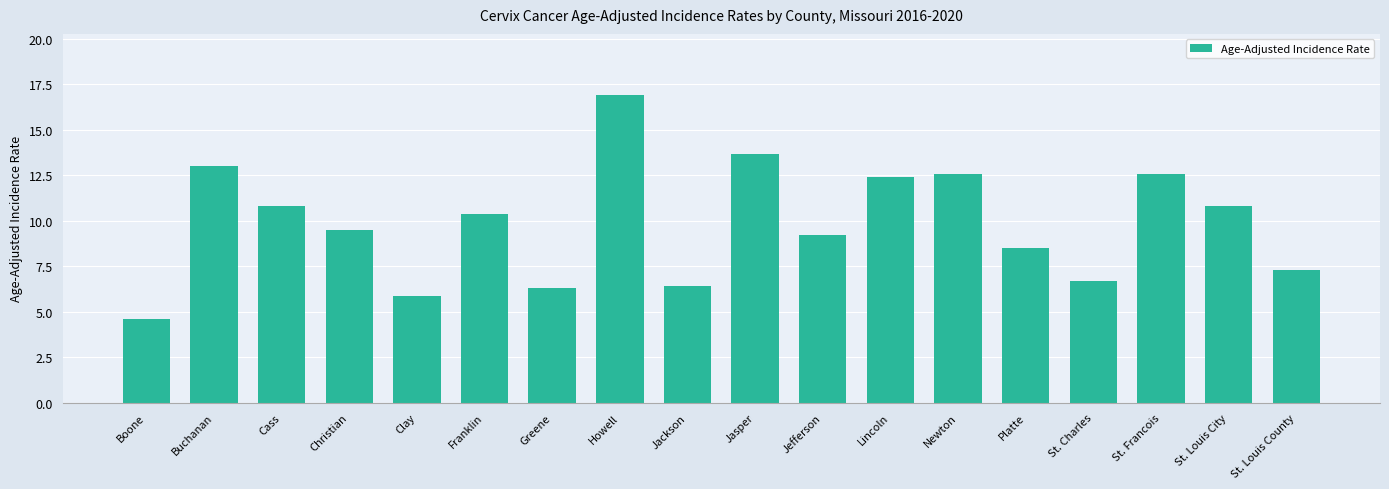

What value does the data have at Clay?

5.9